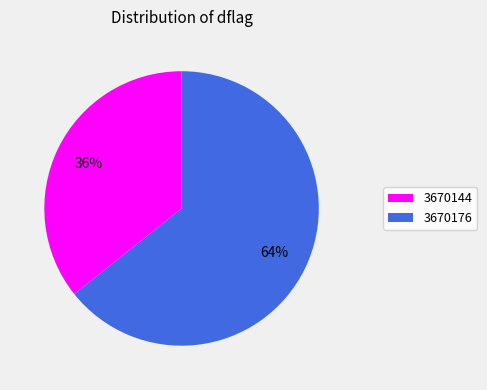

What percentage is the 3670176 slice, to the nearest percent?

64%